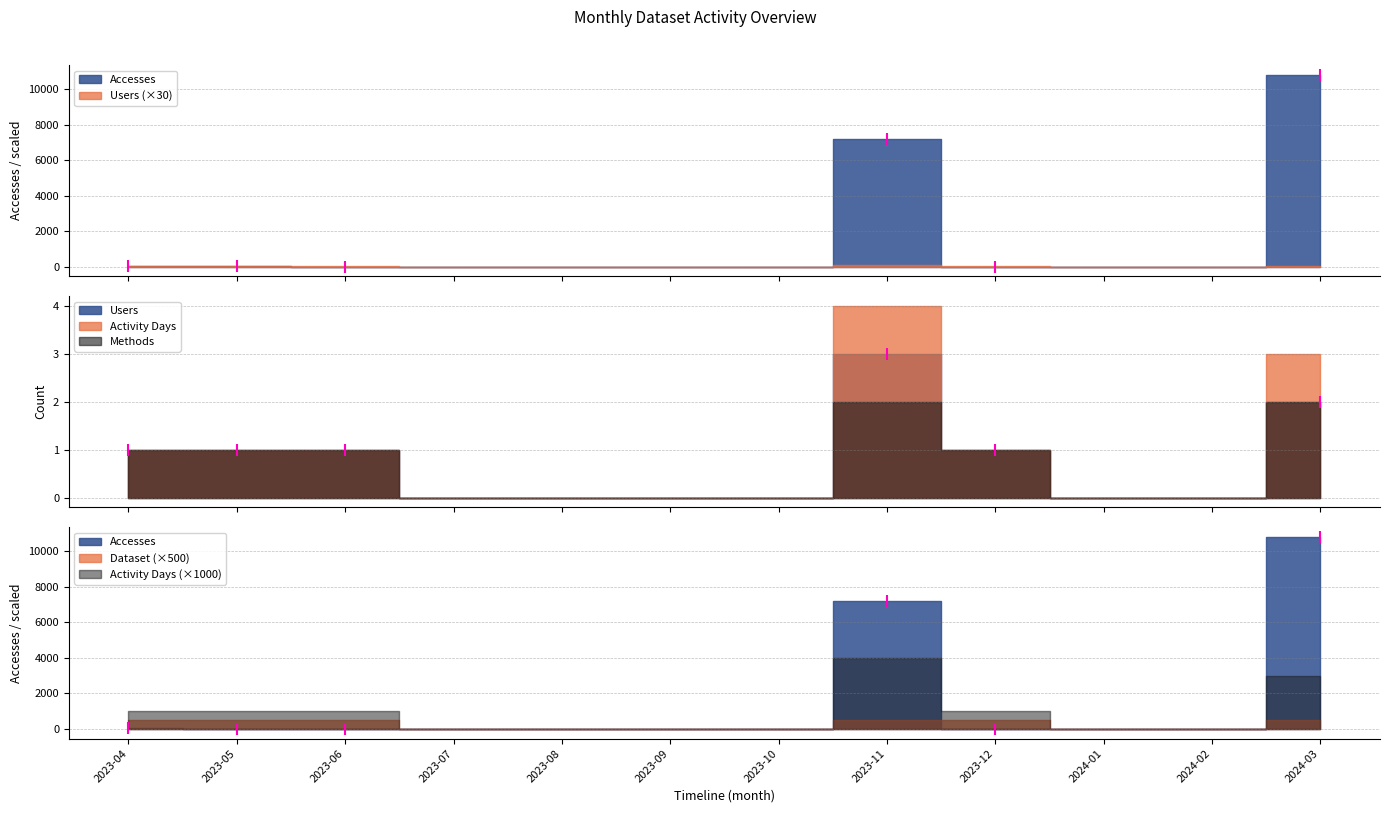

What is the total value across all series at 2023-05?

19